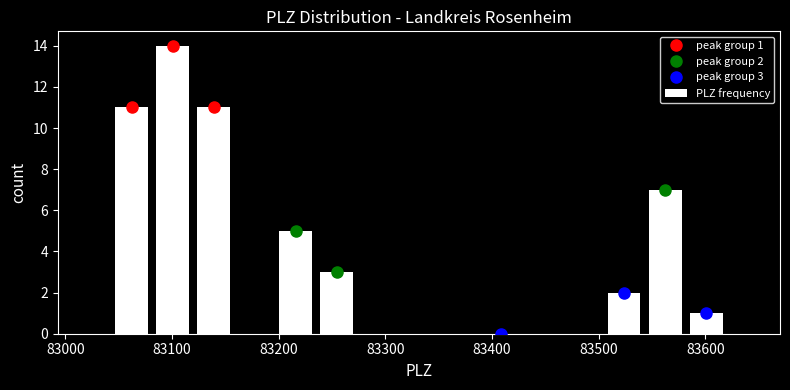

Read against the x-axis, roughly where is the centre of the tallest bar?

83100